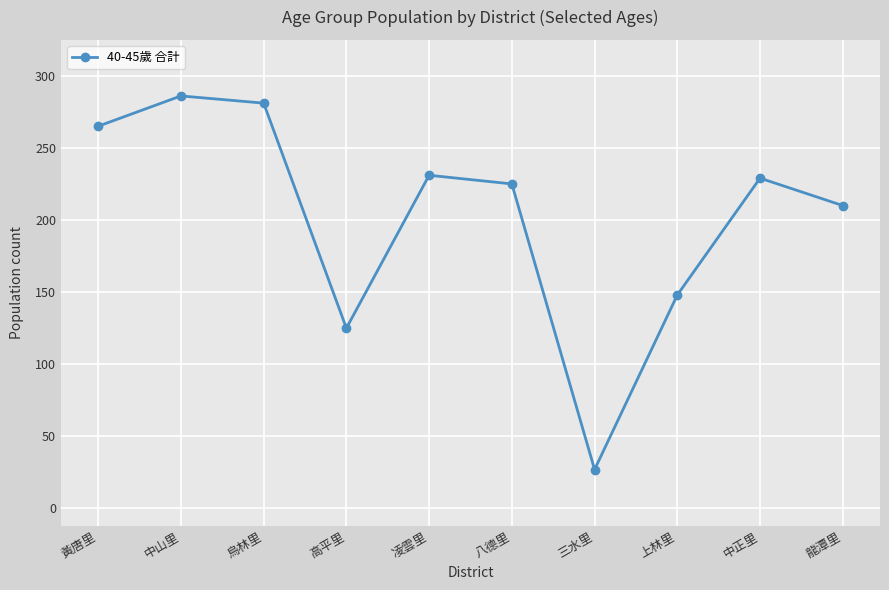

What is the change in value from 凌雲里 to 上林里?

-83